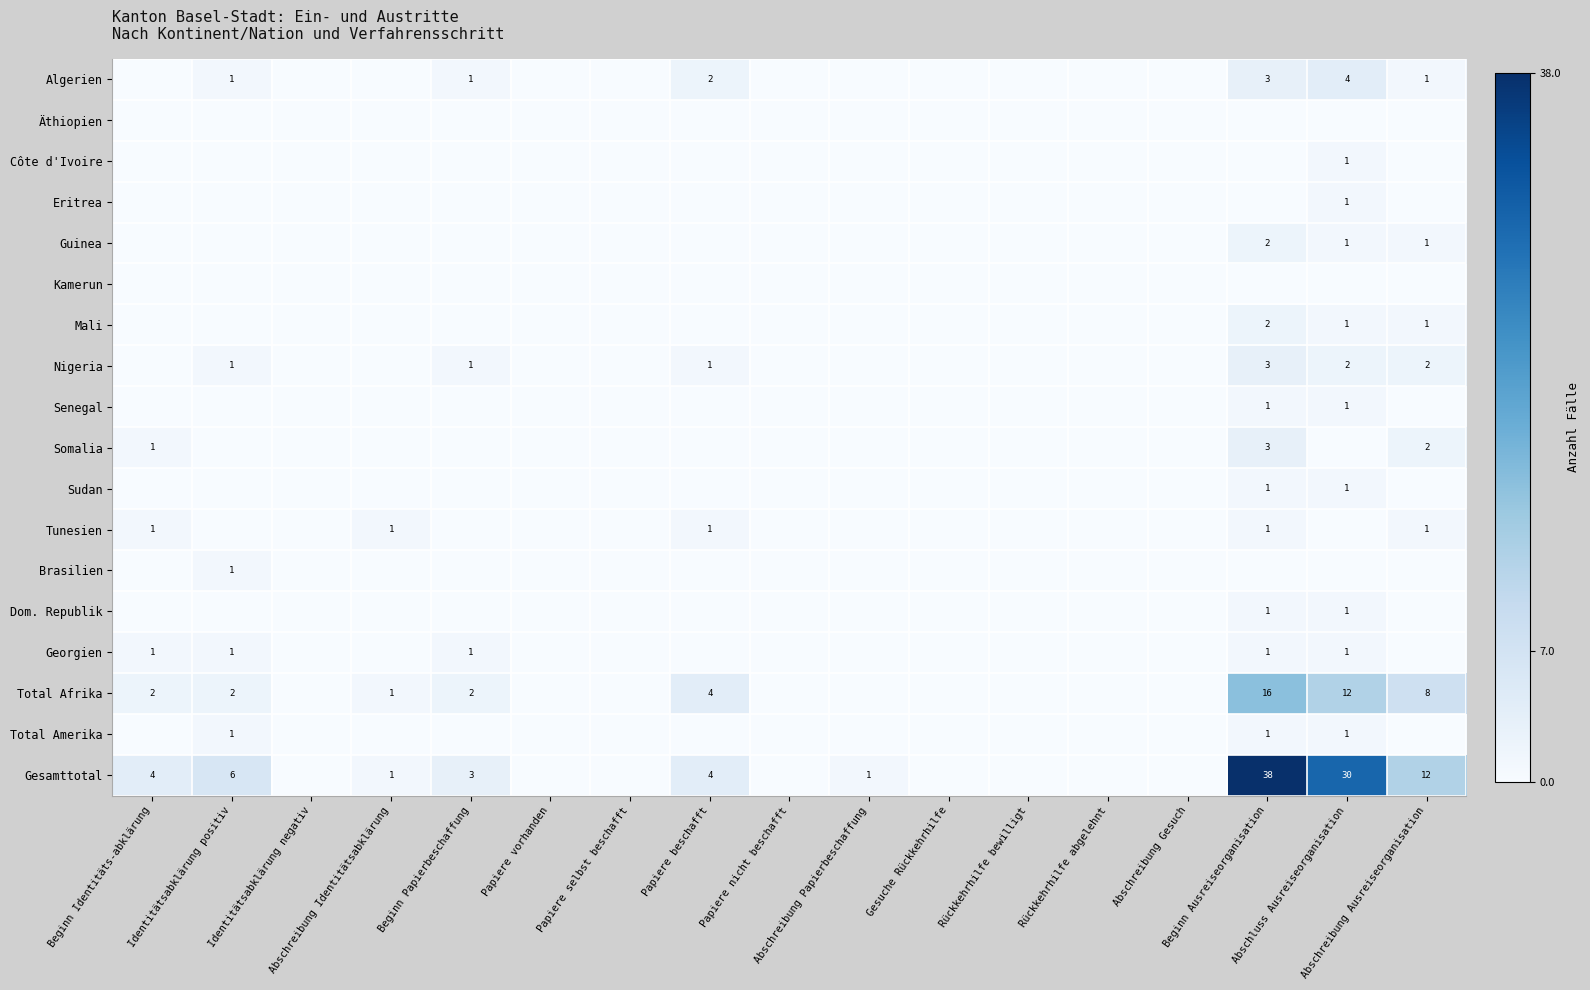

What is the sum of all Sudan values?

2